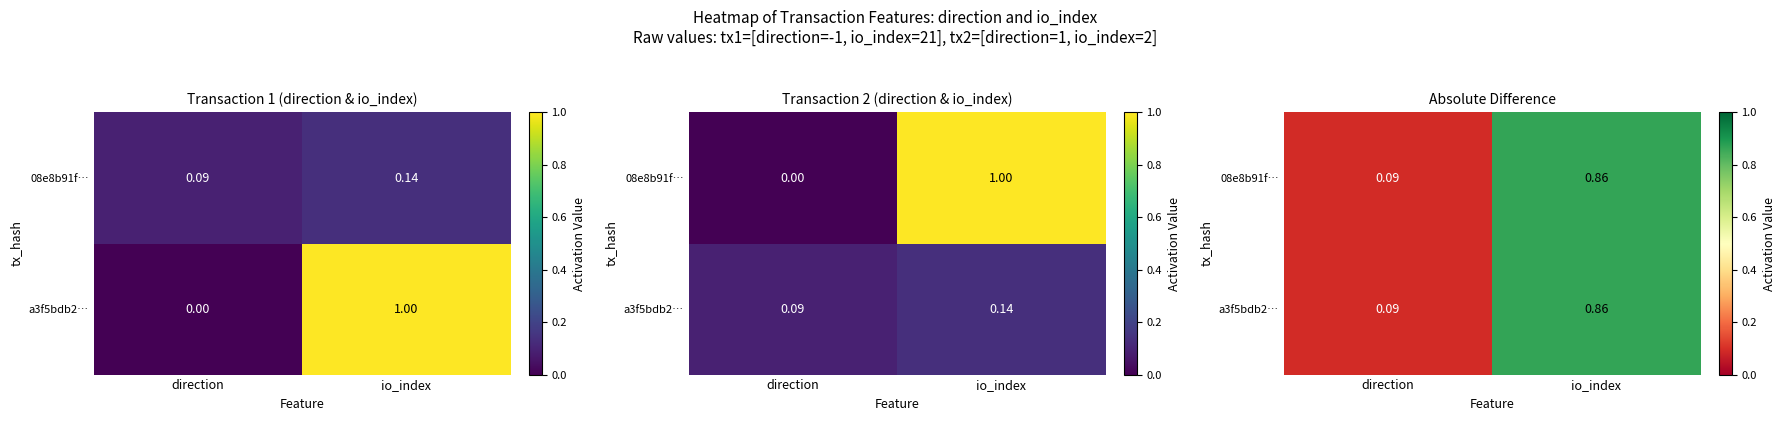

Is the value of 08e8b91f… at io_index greater than the value of a3f5bdb2… at direction?

Yes